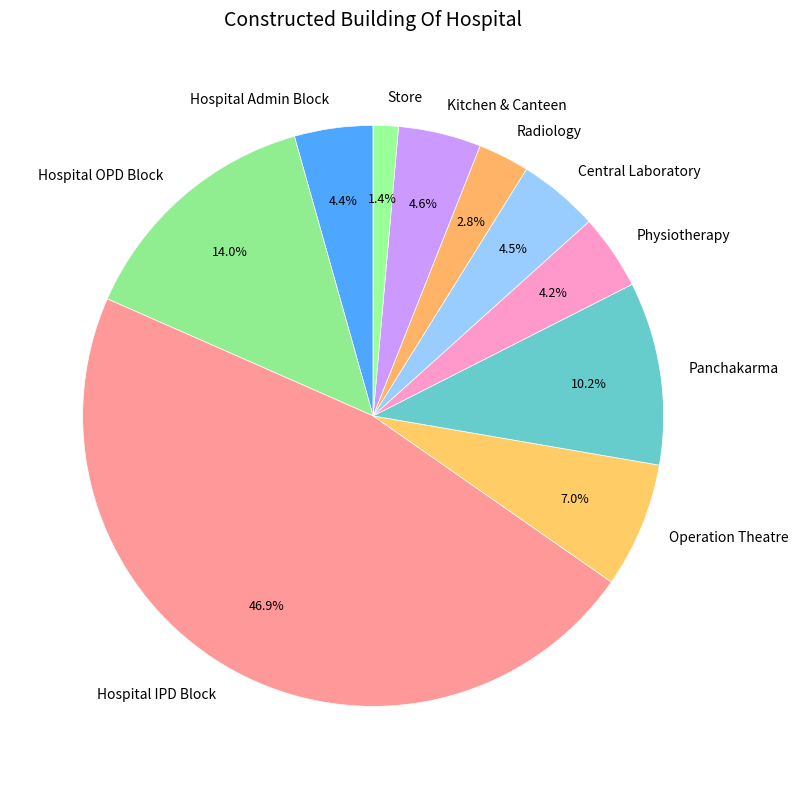

Which category has the biggest portion of the pie?

Hospital IPD Block